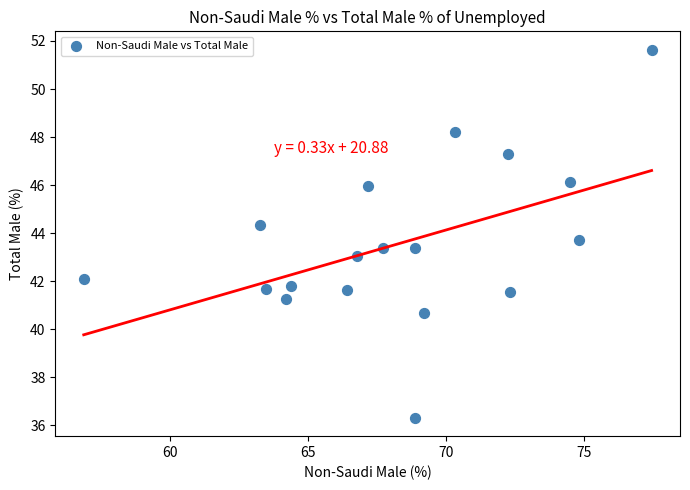

What is the range of Y values (max minus min)?

15.3